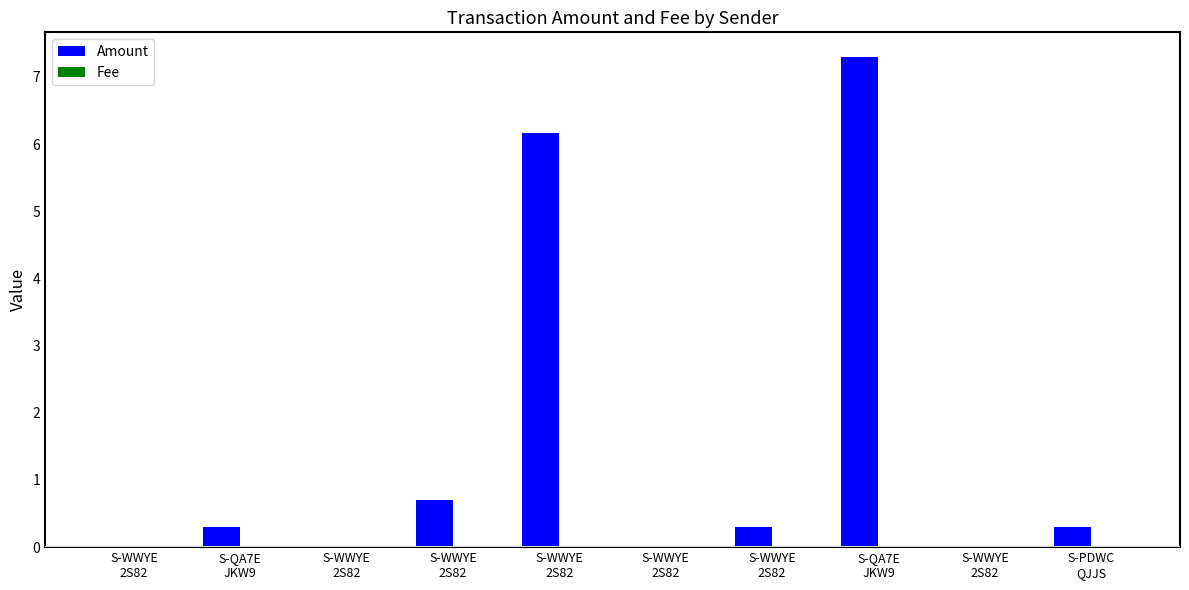

What is the total value across all series at S-PDWC
QJJS?

0.3